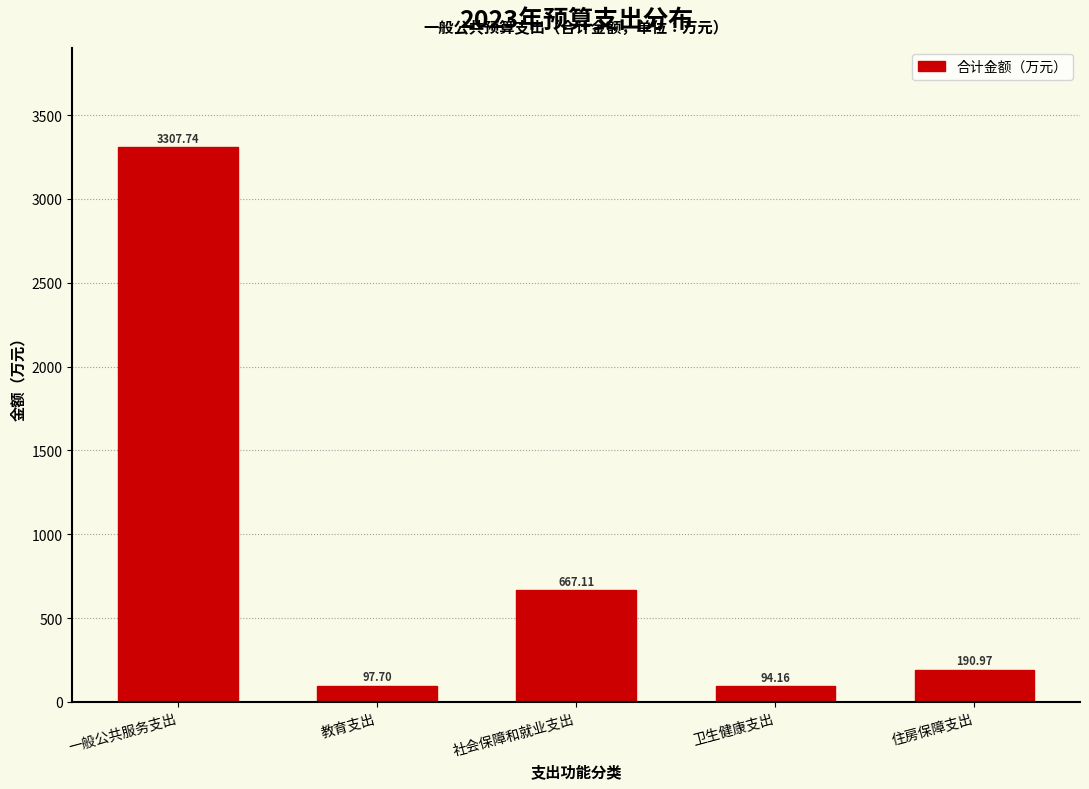

Which has a higher value, 一般公共服务支出 or 住房保障支出?

一般公共服务支出